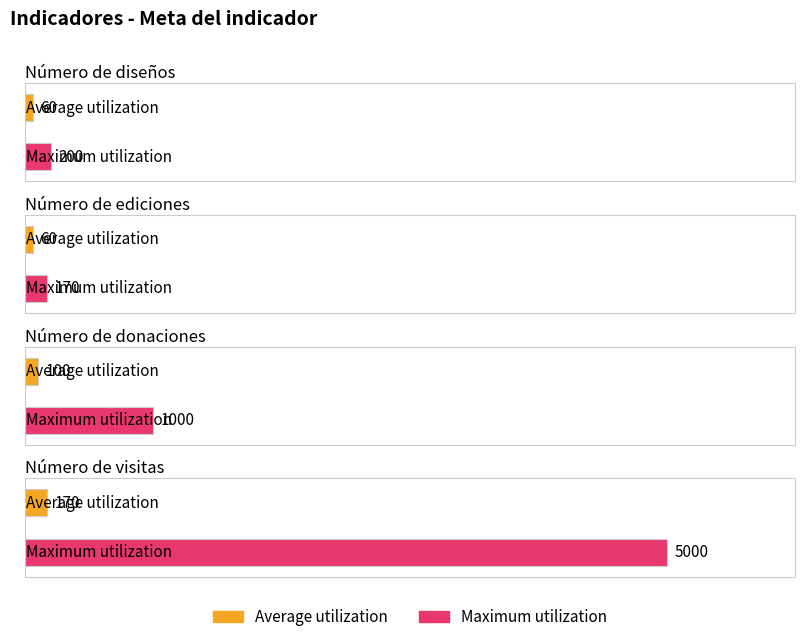

What is the label of the 4th bar from the left?

Número de visitas